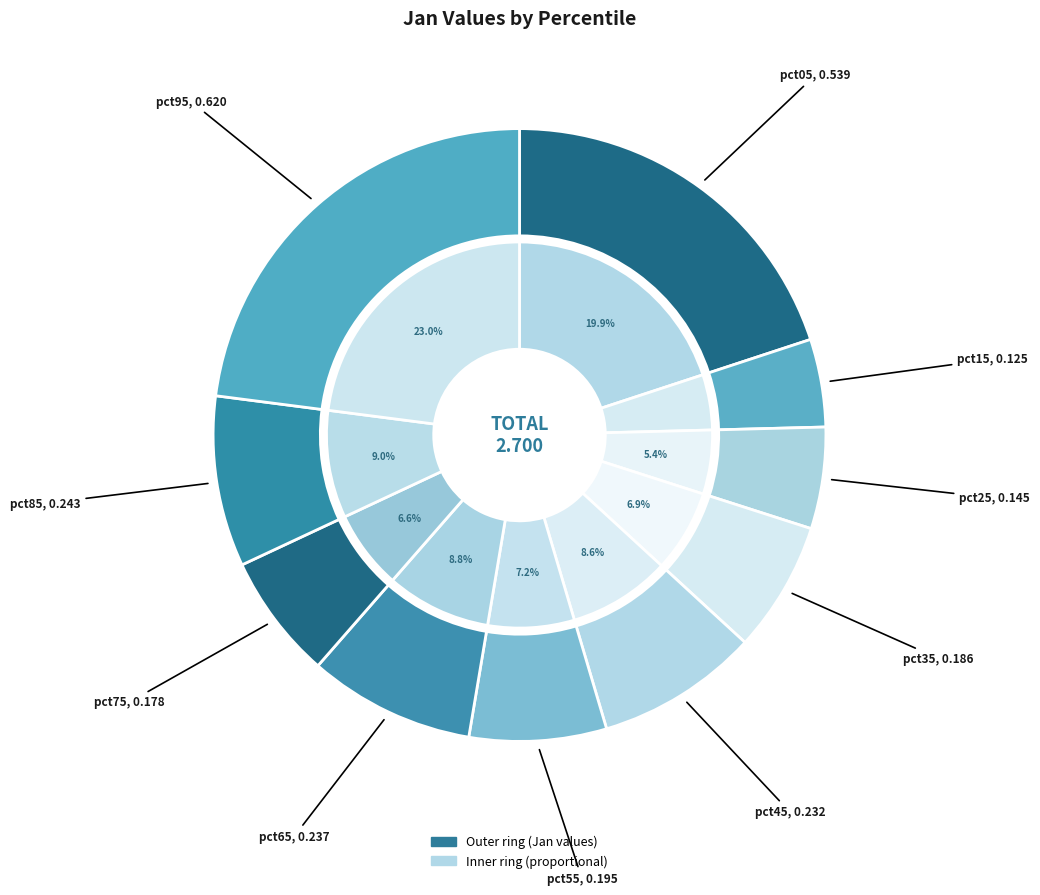

The pct75 slice represents 7% of the pie. True or false?

True